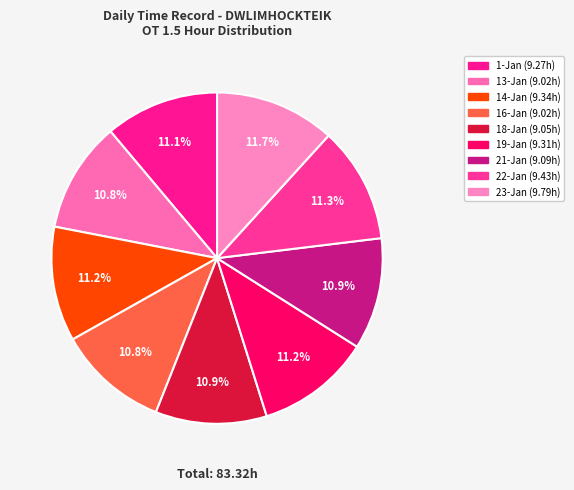

Combined, do 21-Jan and 16-Jan account for over 50%?

No